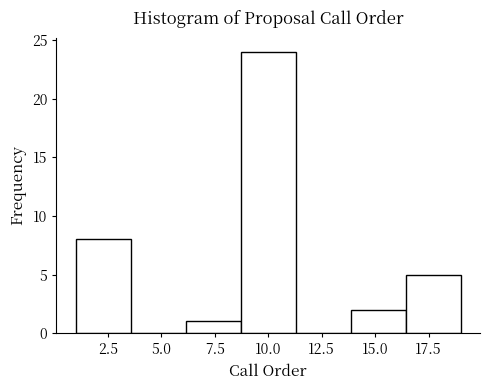

Which range on the x-axis has the tallest bar?

8.5 to 11.5